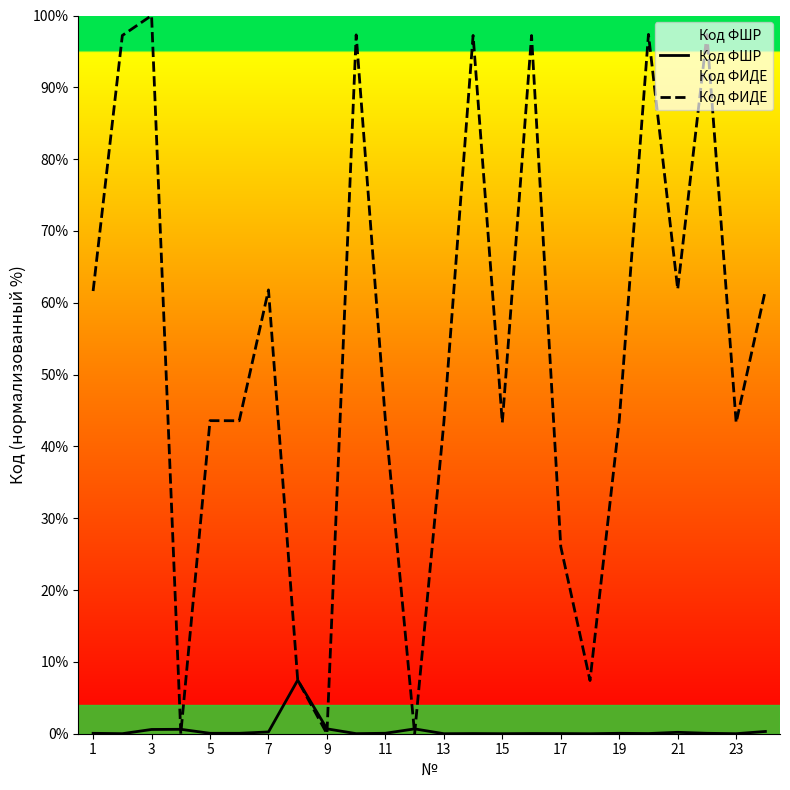

What is the average value of the Код ФИДЕ series?

53.2